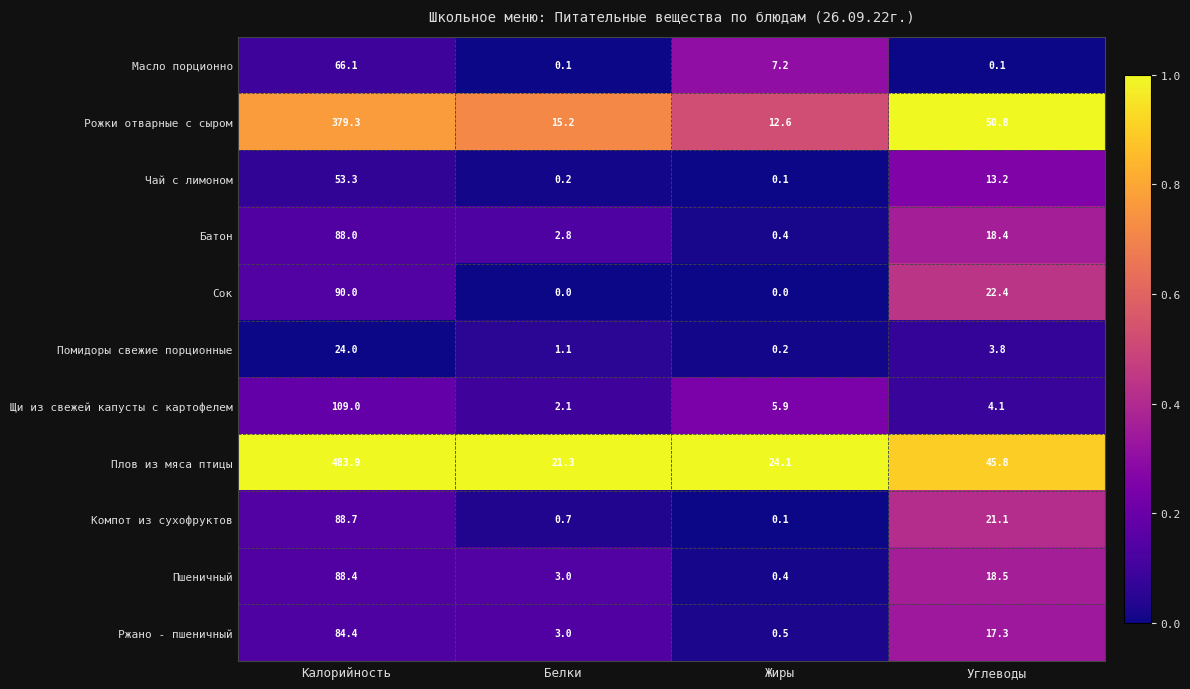

What is the difference between the second highest and minimum values in the Чай с лимоном series?

13.1